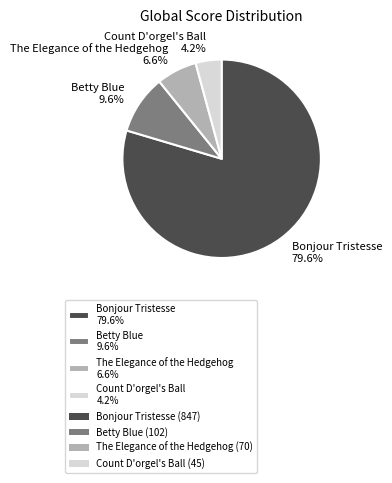

Rank the categories by value from lowest to highest.

Count D'orgel's Ball, The Elegance of the Hedgehog, Betty Blue, Bonjour Tristesse